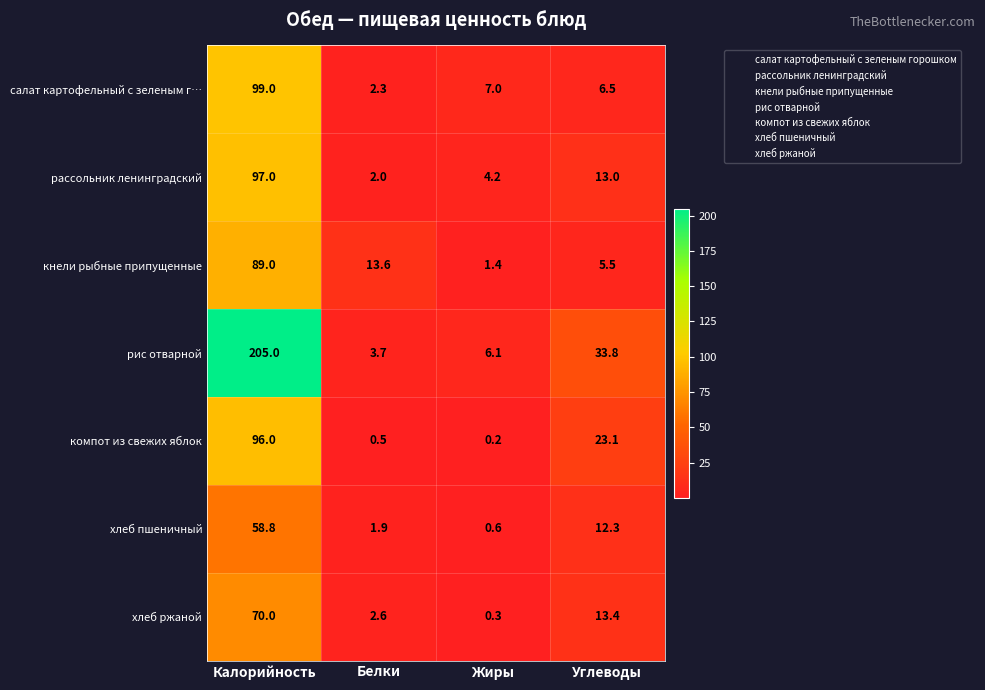

What is the approximate value of рассольник ленинградский at Калорийность?

97.0